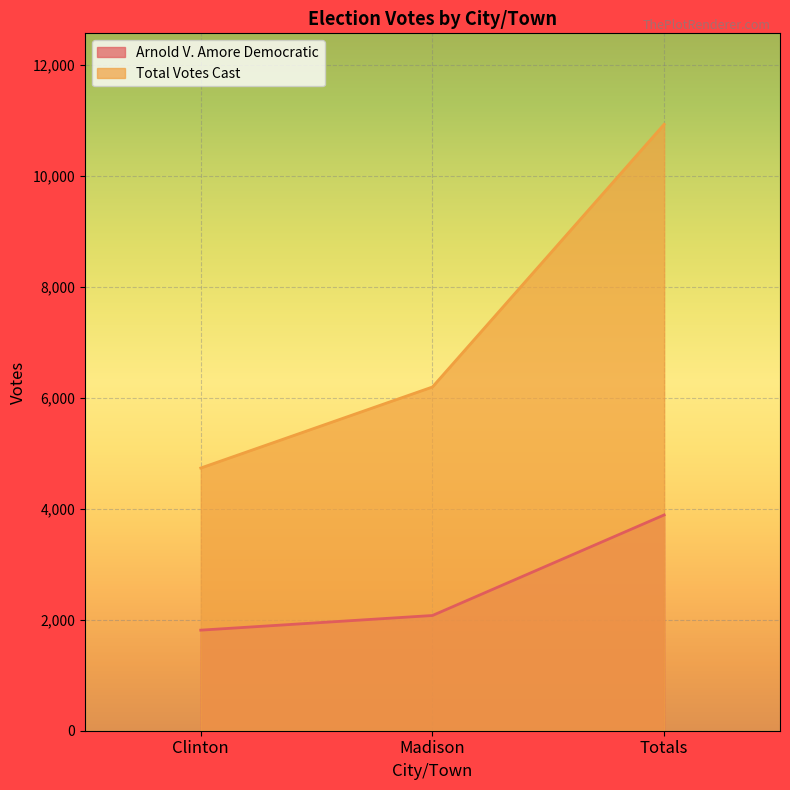

At Madison, list the series in order from smallest to largest.

Arnold V. Amore Democratic, Total Votes Cast